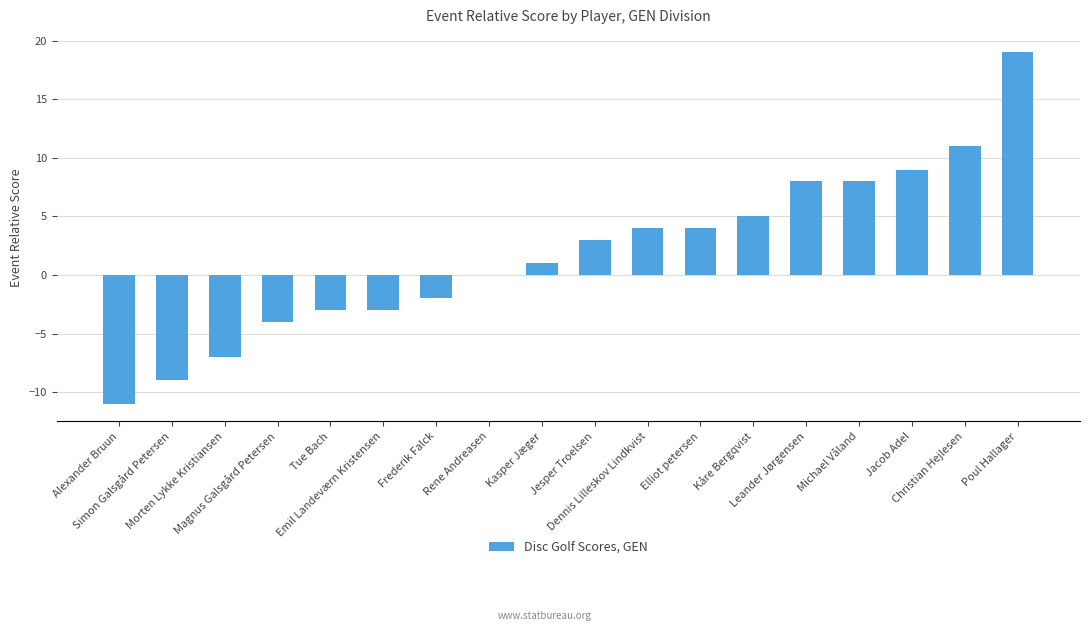

What is the change in value from Simon Galsgård Petersen to Christian Hejlesen?

+20